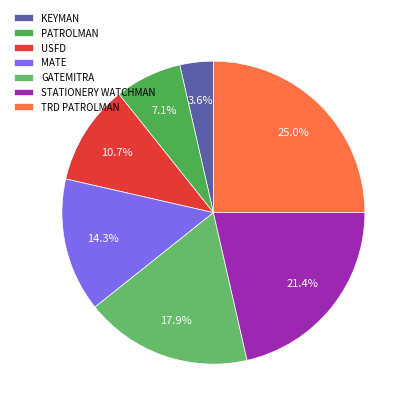

To the nearest percent, what is the difference between the TRD PATROLMAN and GATEMITRA slice percentages?

7%